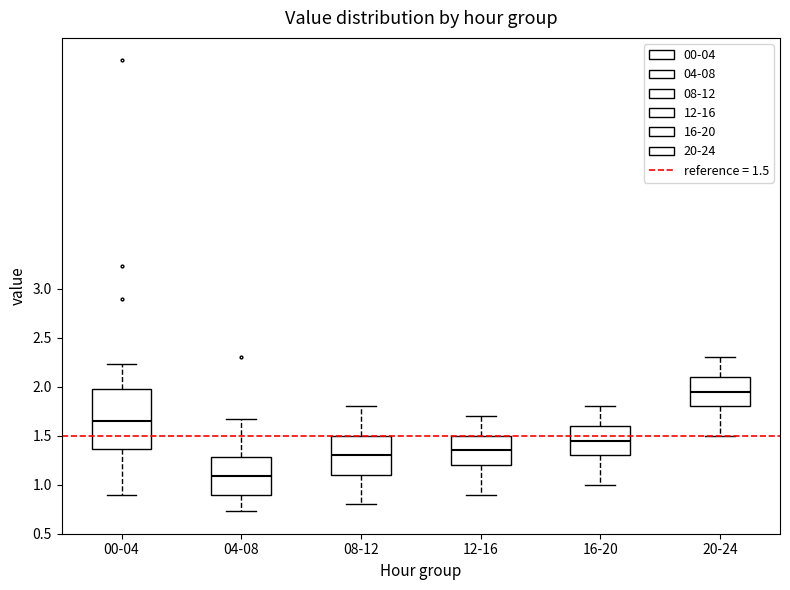

Reading left to right, read every box against the y-axis: the position of its median line, the range the box covers, and the ends of its whiskers. The values are not printed on the chart, so give them approximately, as read against the axis.

00-04: median 1.65, box 1.35 to 1.95, whiskers 0.90 to 2.25
04-08: median 1.10, box 0.90 to 1.30, whiskers 0.75 to 1.65
08-12: median 1.30, box 1.10 to 1.50, whiskers 0.80 to 1.80
12-16: median 1.35, box 1.20 to 1.50, whiskers 0.90 to 1.70
16-20: median 1.45, box 1.30 to 1.60, whiskers 1.00 to 1.80
20-24: median 1.95, box 1.80 to 2.10, whiskers 1.50 to 2.30